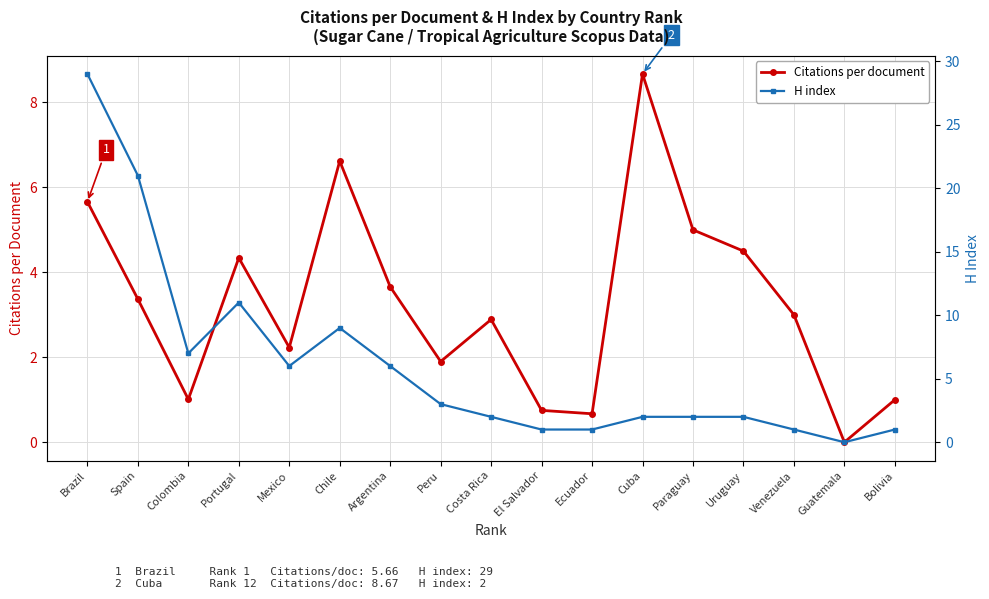

True or false: Citations per document has a value of 0.5 at Mexico.

False